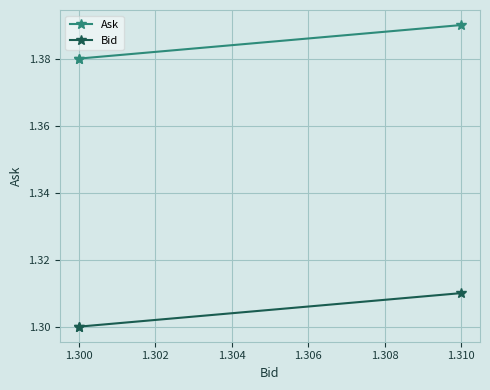

Between 1.300 and 1.310, which series saw the biggest shift?

Ask